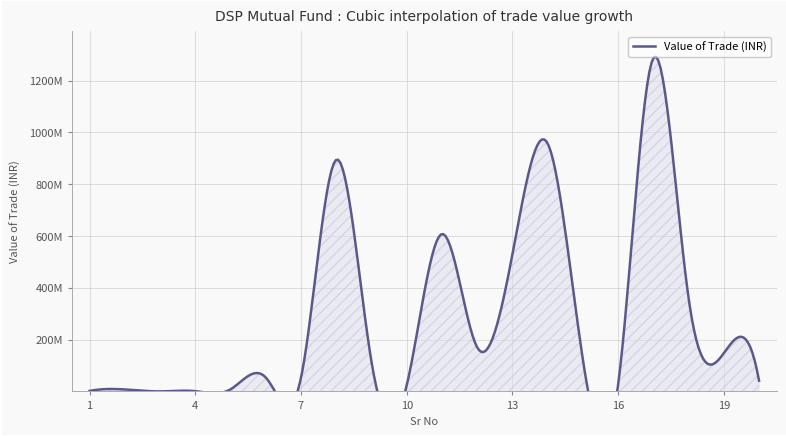

Where is the first local minimum?

3